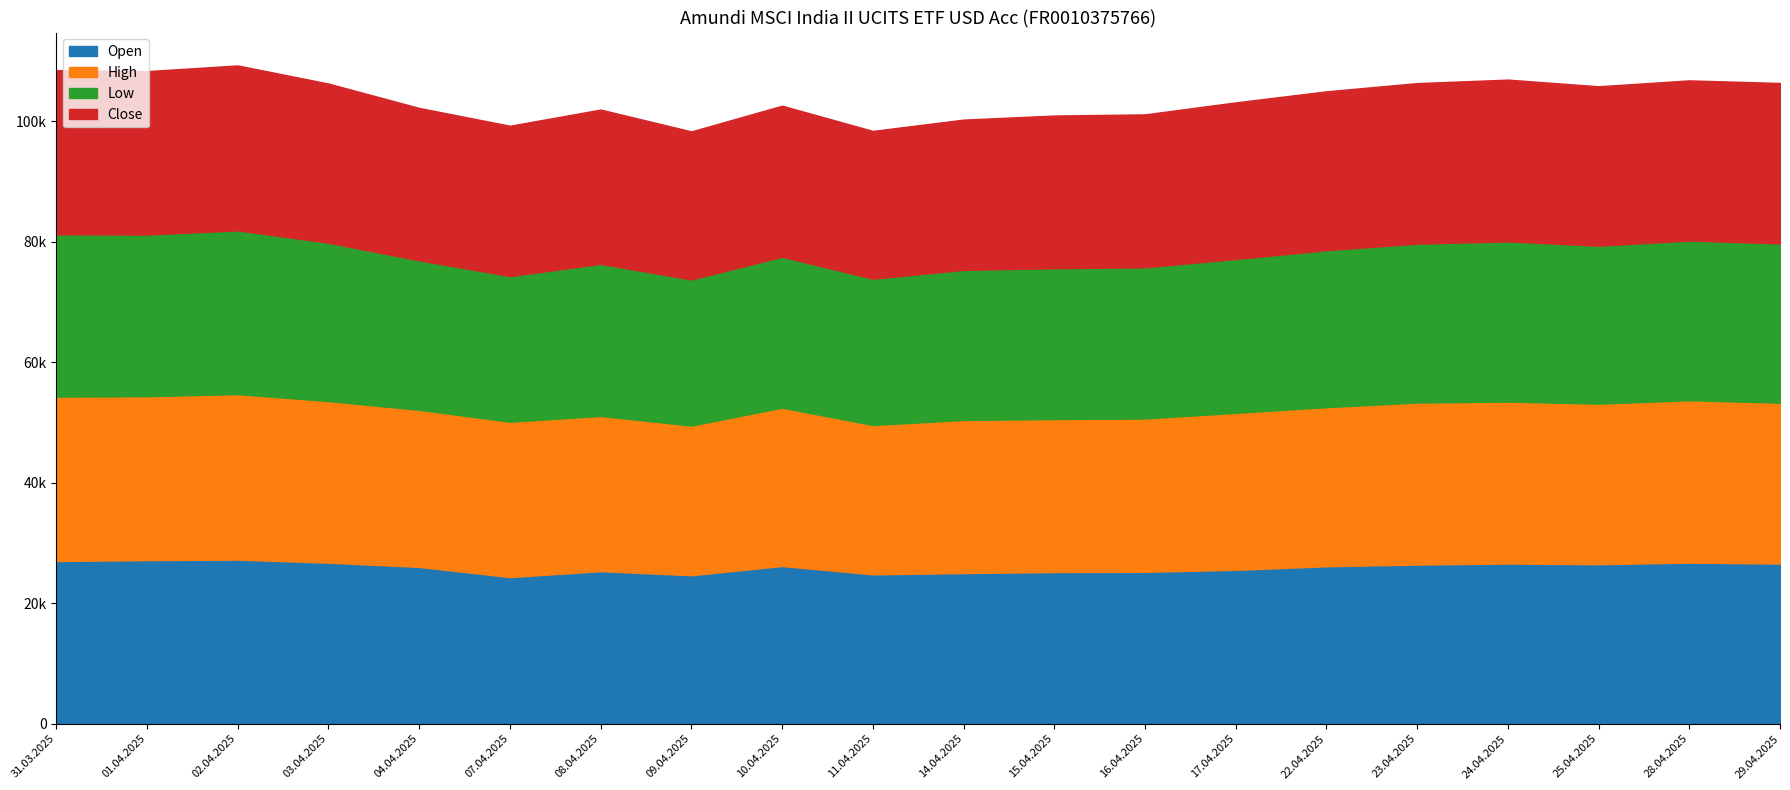

Where is Close nearest to the value 25951?

17.04.2025